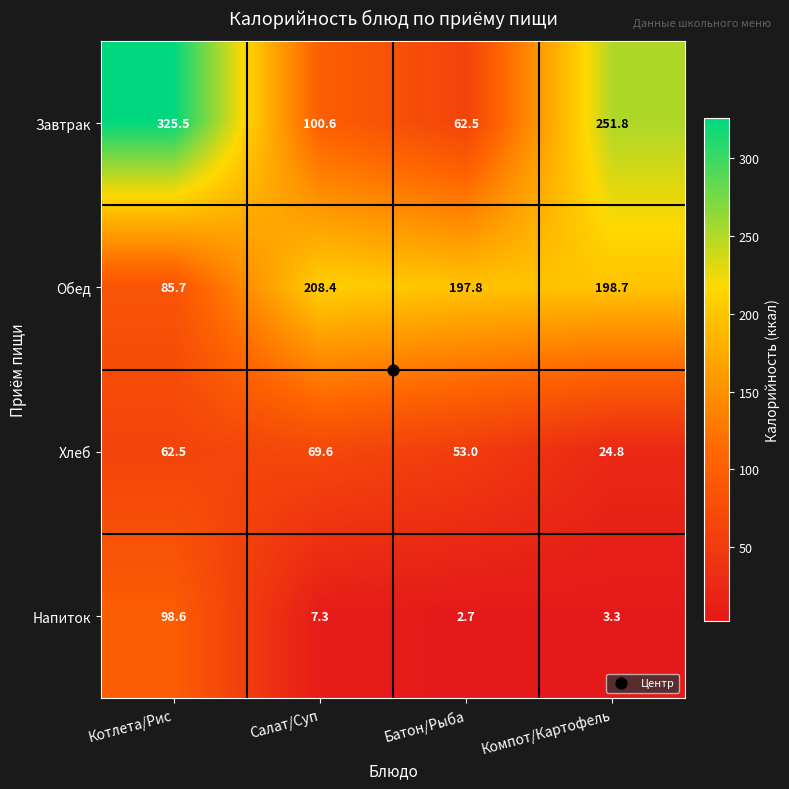

What is the difference between the maximum and minimum values in the Обед series?

122.7